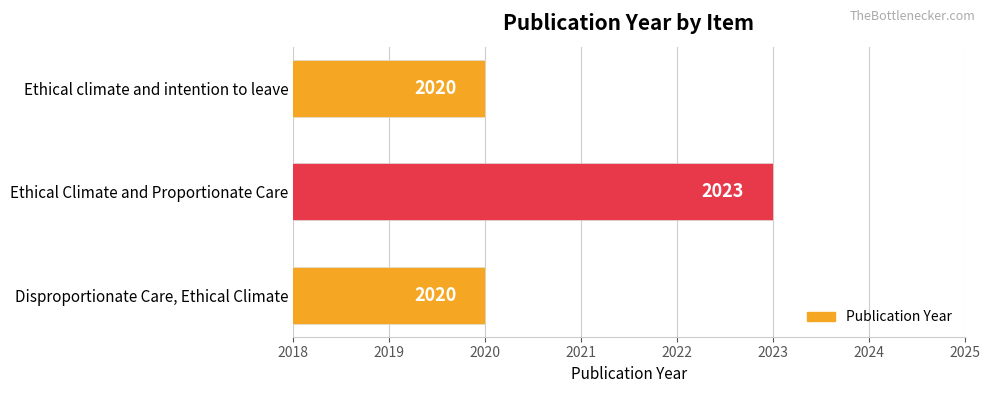

Approximately how many times larger is the value at Disproportionate Care, Ethical Climate compared to Ethical climate and intention to leave?

1.0